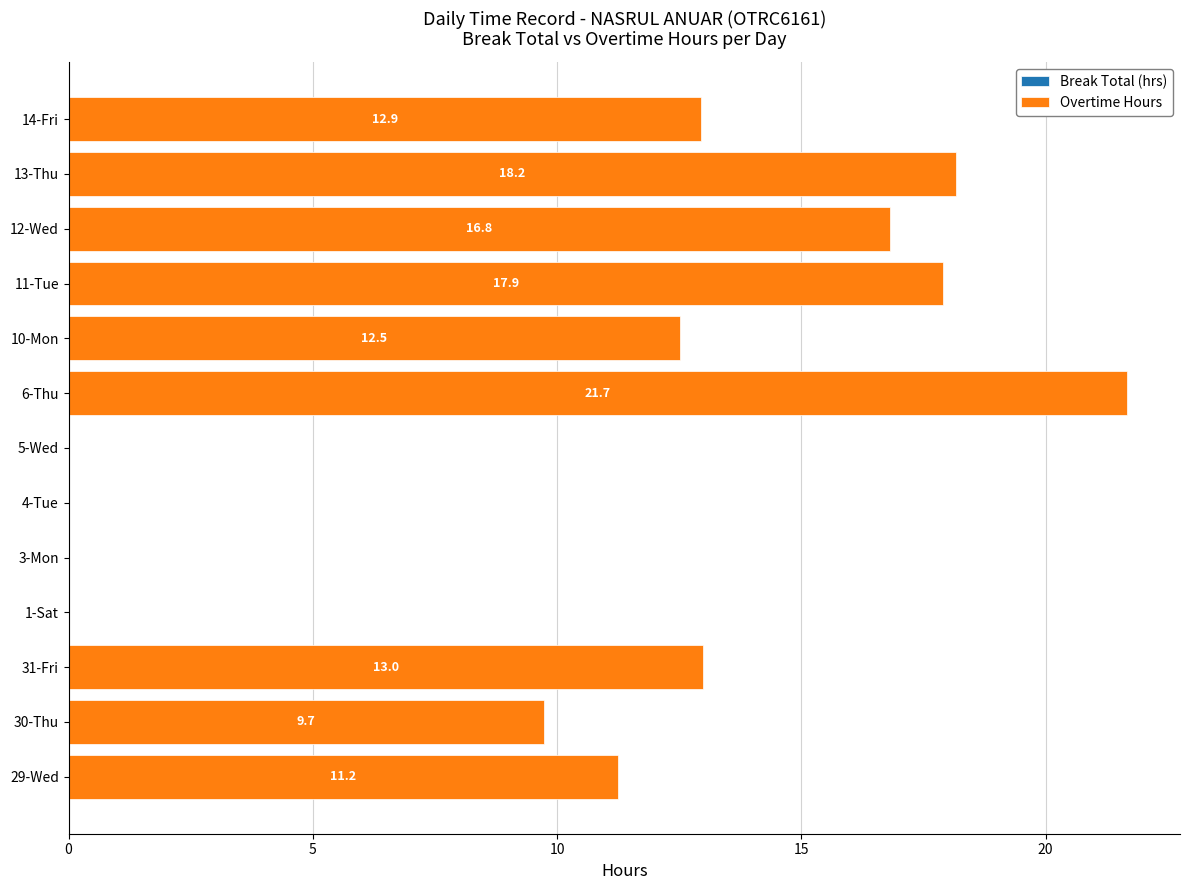

At which label is the value closest to 10?

30-Thu